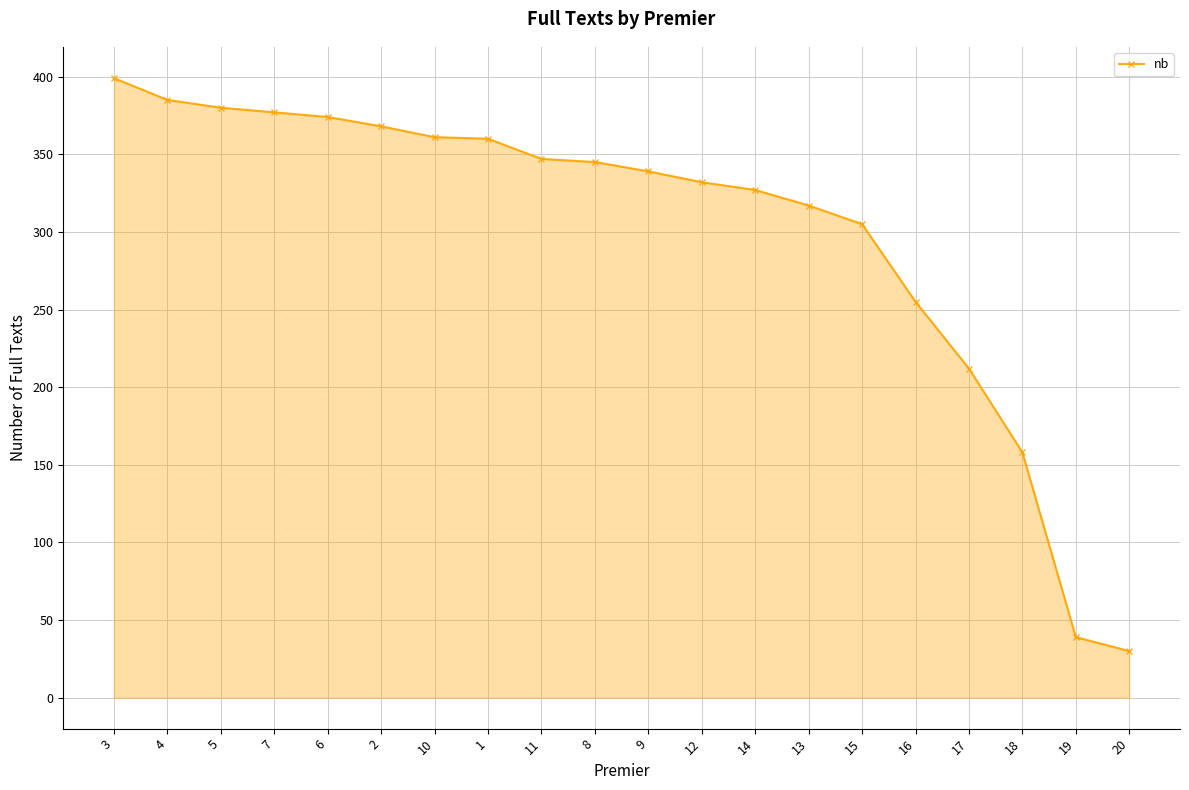

What is the sum of the values at 10 and 6?

735